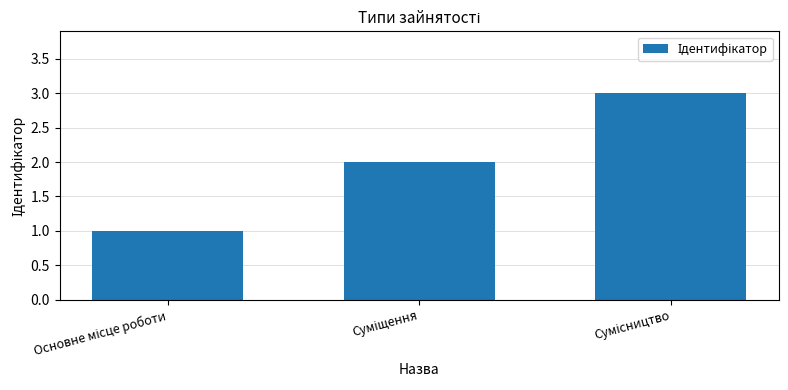

What is the greatest value displayed?

3